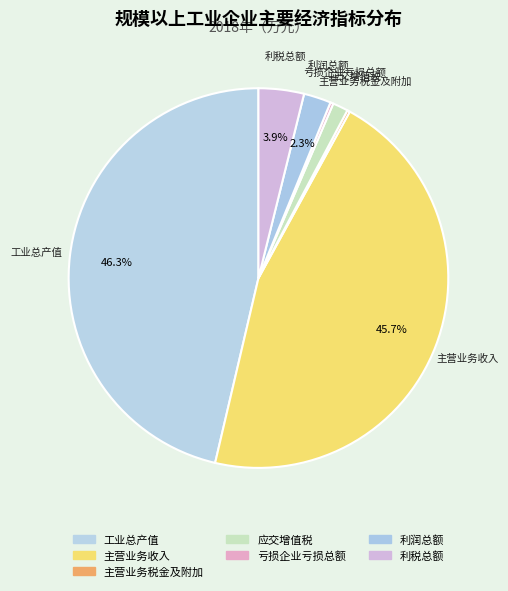

What is the largest slice in the pie chart?

工业总产值